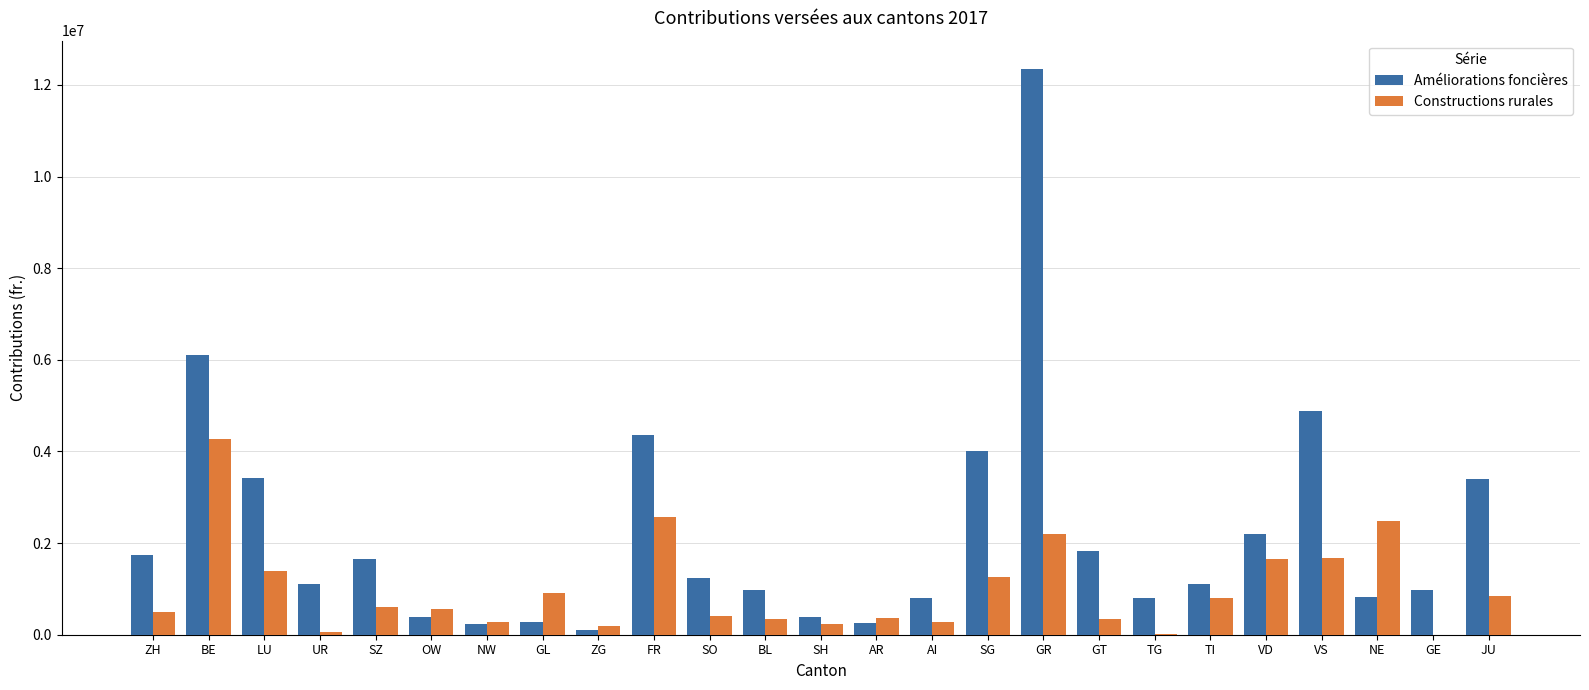

How many distinct data groups are displayed?

2